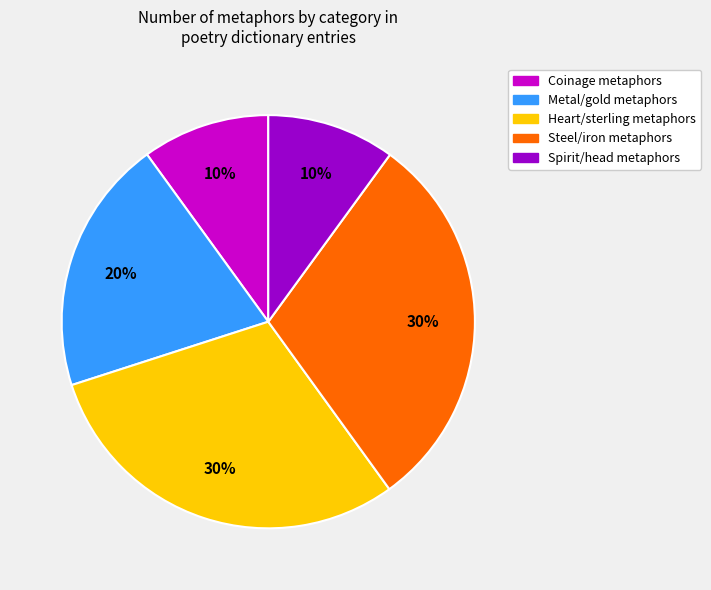

Is there a majority slice in this chart?

No